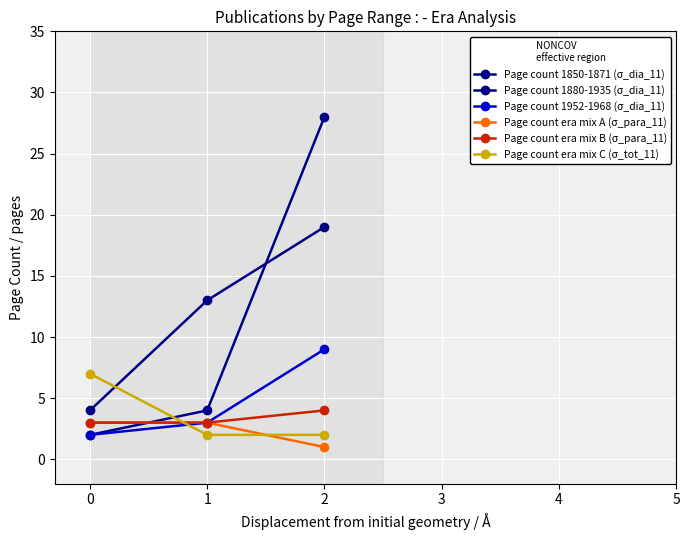

Which label corresponds to the smallest value in the chart?

2